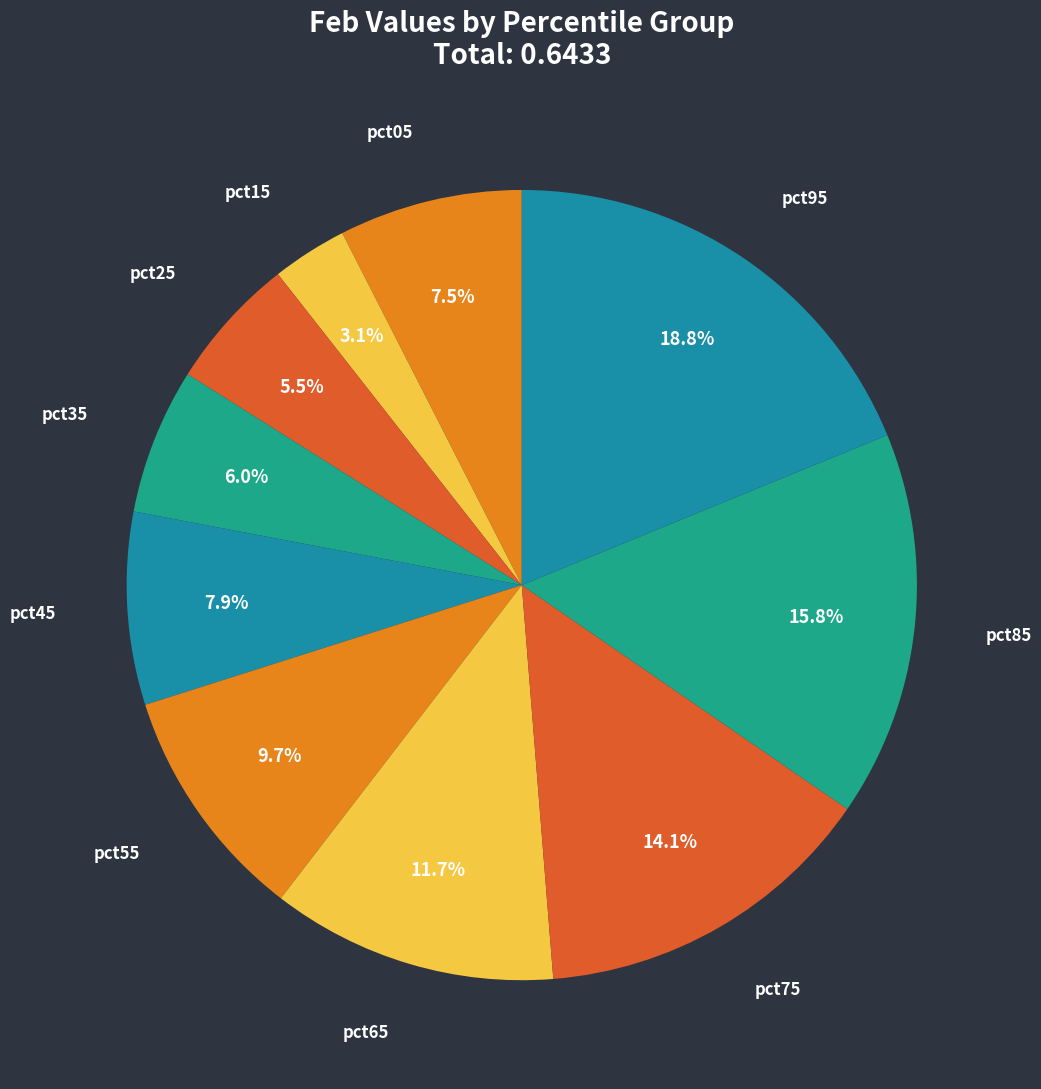

To the nearest percent, what is the difference between the largest and smallest slice percentages?

16%